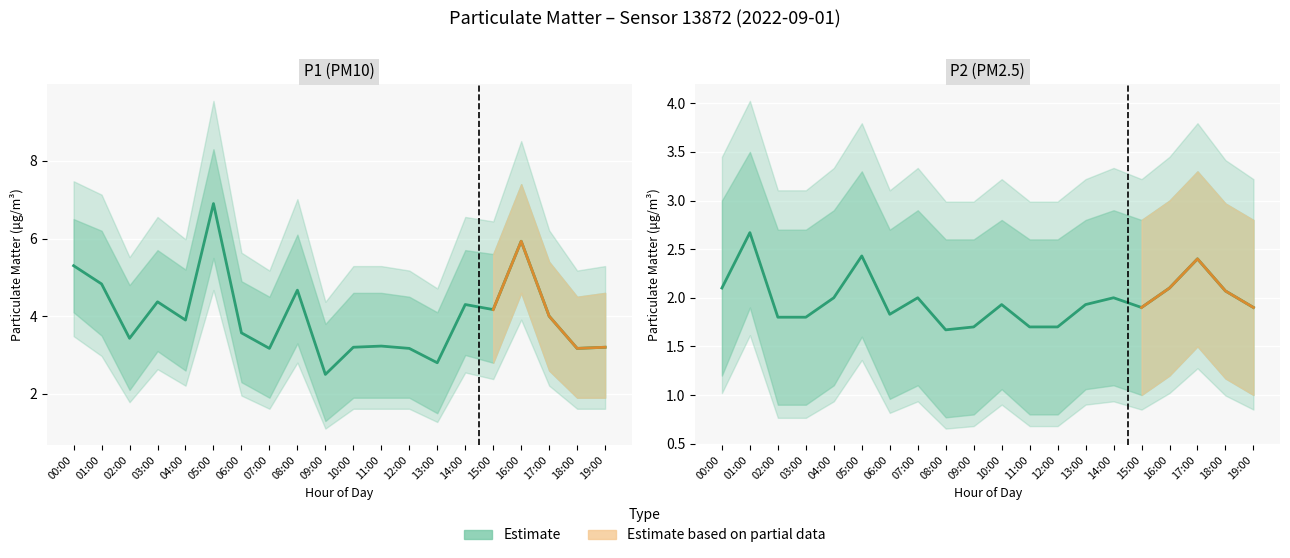

Count the number of data series in this chart.

2